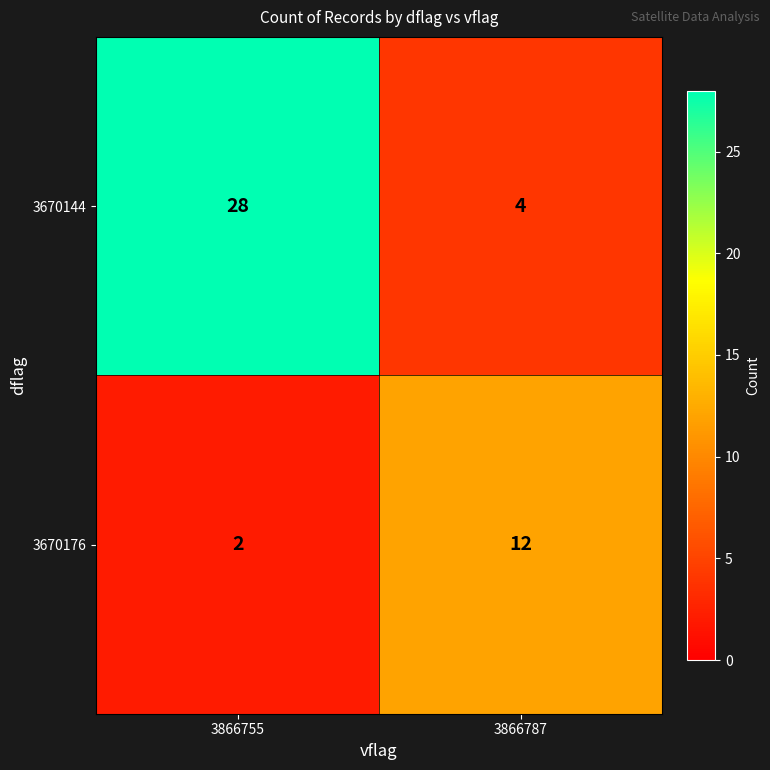

Between 3866755 and 3866787, which series saw the biggest shift?

3670144